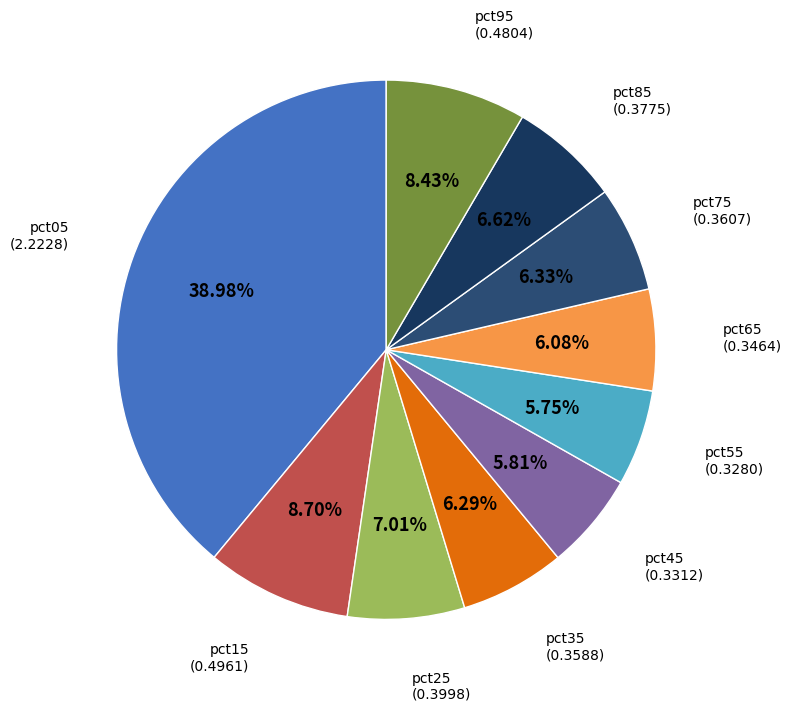

What percentage is NOT represented by pct95?

91.6%